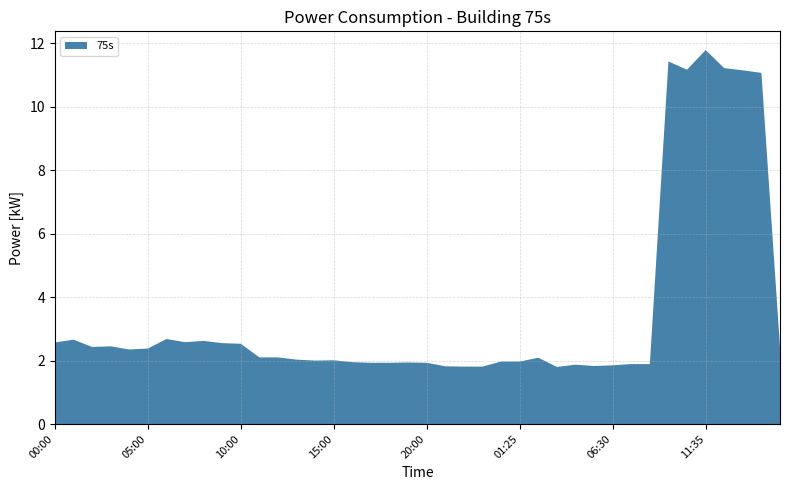

Reading left to right, extract all data points from this chart.

00:00=2.6	01:00=2.7	02:00=2.4	03:00=2.5	04:00=2.4	05:00=2.4	06:00=2.7	07:00=2.6	08:00=2.6	09:00=2.5	10:00=2.5	11:00=2.1	12:00=2.1	13:00=2.0	14:00=2.0	15:00=2.0	16:00=1.9	17:00=1.9	18:00=1.9	19:00=1.9	20:00=1.9	21:00=1.8	22:00=1.8	23:00=1.8	00:24=2.0	01:25=2.0	02:26=2.1	03:27=1.8	04:28=1.9	05:29=1.8	06:30=1.9	07:31=1.9	08:32=1.9	09:33=11.4	10:34=11.2	11:35=11.8	12:36=11.2	13:37=11.2	14:38=11.1	15:39=2.4